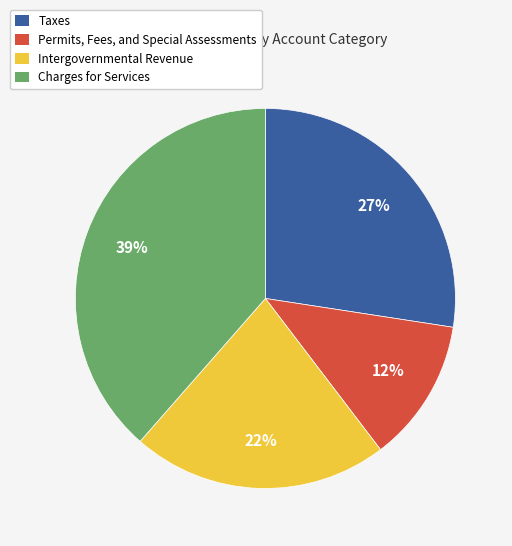

Do Taxes and Intergovernmental Revenue together represent more than half of the pie?

No